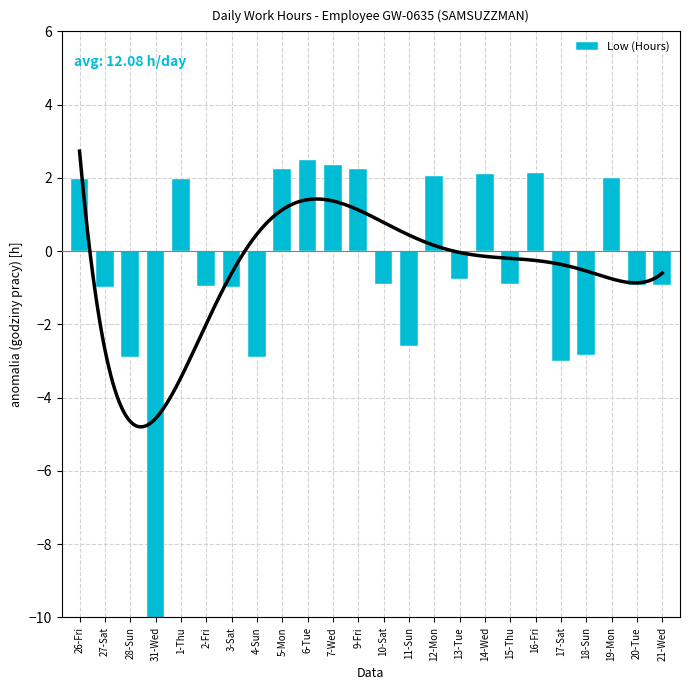

What is the average value?

-0.5